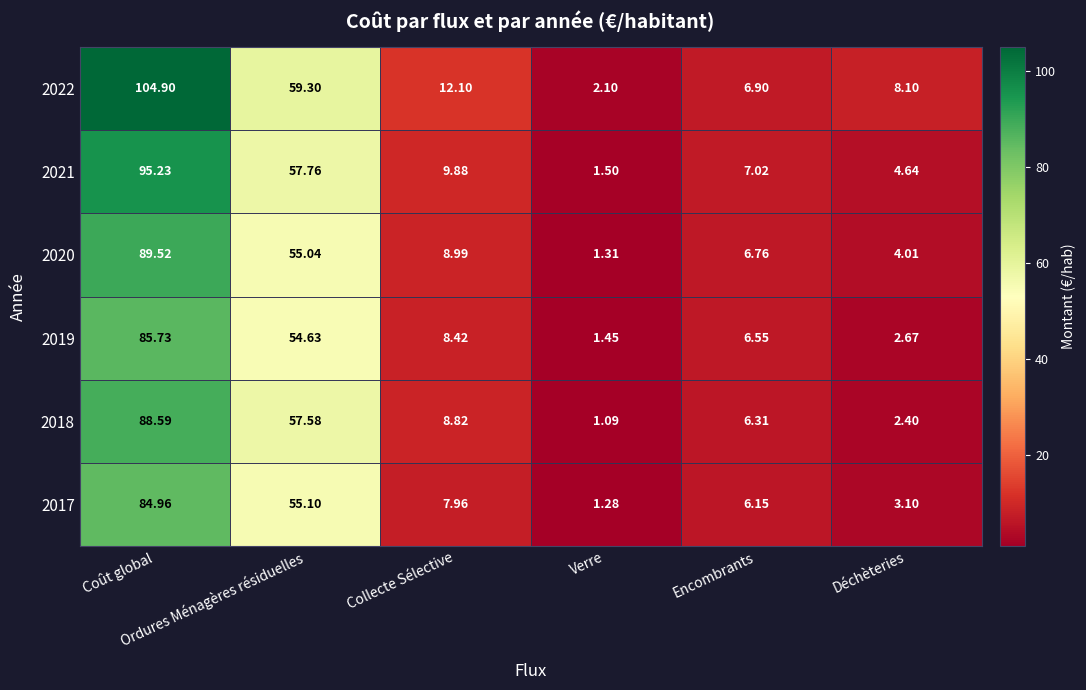

Reading right to left, list all the values displayed in this chart.

2017: Déchèteries=3.1	Encombrants=6.2	Verre=1.3	Collecte Sélective=8.0	Ordures Ménagères résiduelles=55.1	Coût global=85.0
2018: Déchèteries=2.4	Encombrants=6.3	Verre=1.1	Collecte Sélective=8.8	Ordures Ménagères résiduelles=57.6	Coût global=88.6
2019: Déchèteries=2.7	Encombrants=6.5	Verre=1.4	Collecte Sélective=8.4	Ordures Ménagères résiduelles=54.6	Coût global=85.7
2020: Déchèteries=4.0	Encombrants=6.8	Verre=1.3	Collecte Sélective=9.0	Ordures Ménagères résiduelles=55.0	Coût global=89.5
2021: Déchèteries=4.6	Encombrants=7.0	Verre=1.5	Collecte Sélective=9.9	Ordures Ménagères résiduelles=57.8	Coût global=95.2
2022: Déchèteries=8.1	Encombrants=6.9	Verre=2.1	Collecte Sélective=12.1	Ordures Ménagères résiduelles=59.3	Coût global=104.9